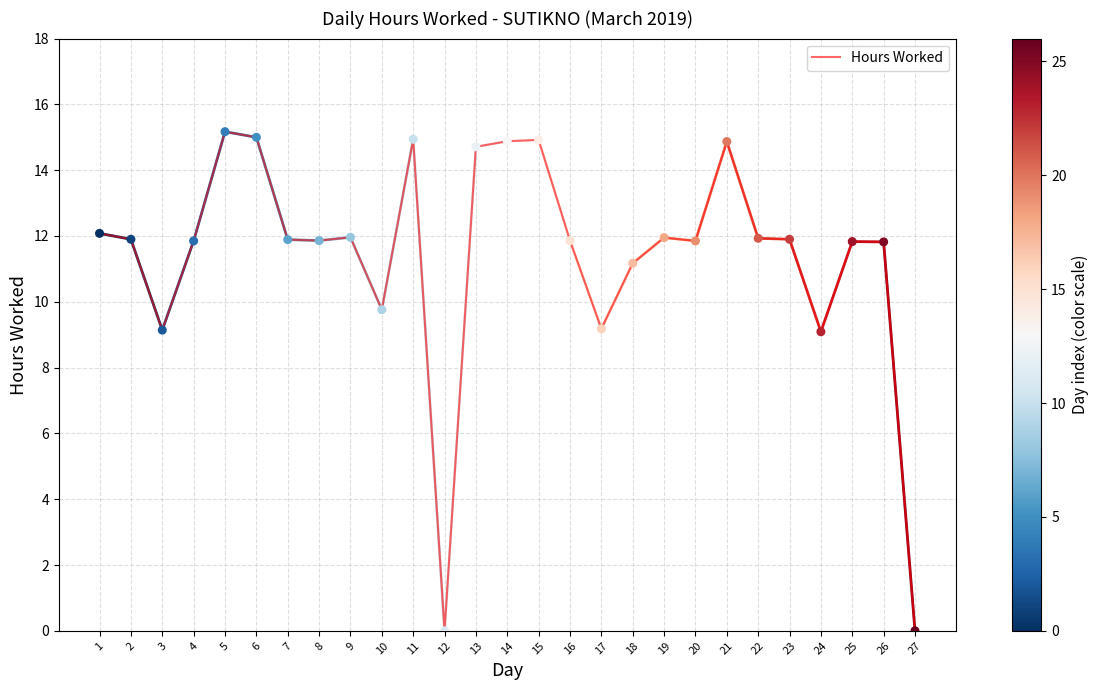

What is the change in value from 2 to 27?

-11.9